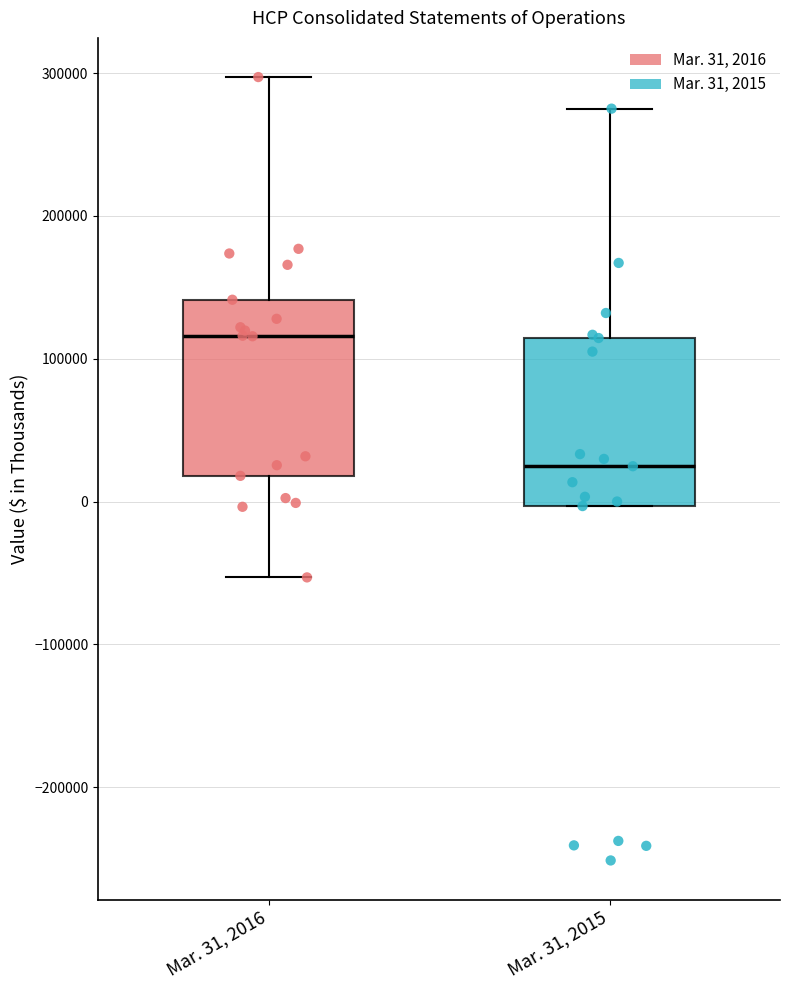

Which box has the highest median line?

Mar. 31, 2016